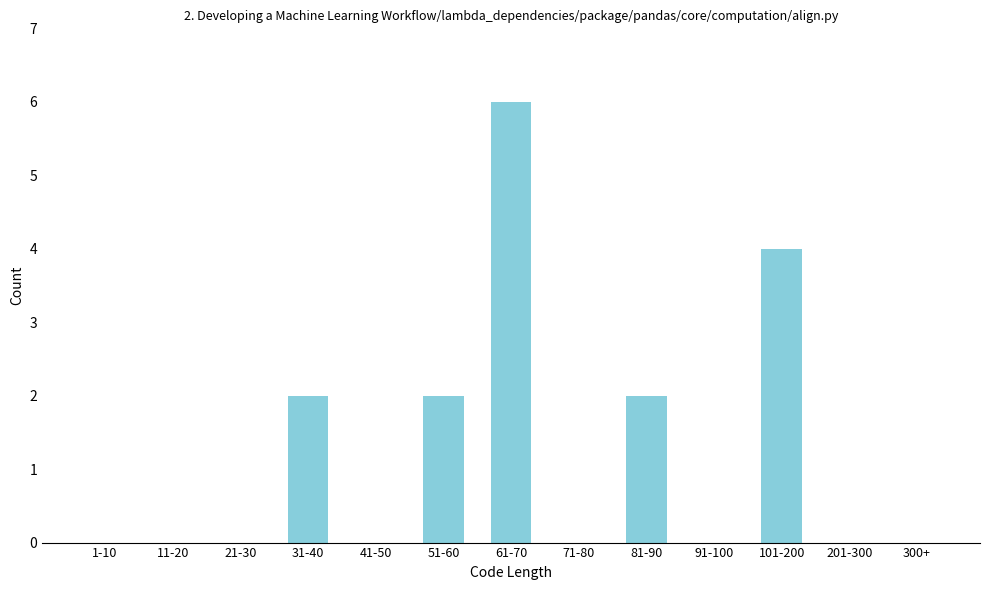

Reading right to left, extract all data points from this chart.

300+=0	201-300=0	101-200=4	91-100=0	81-90=2	71-80=0	61-70=6	51-60=2	41-50=0	31-40=2	21-30=0	11-20=0	1-10=0